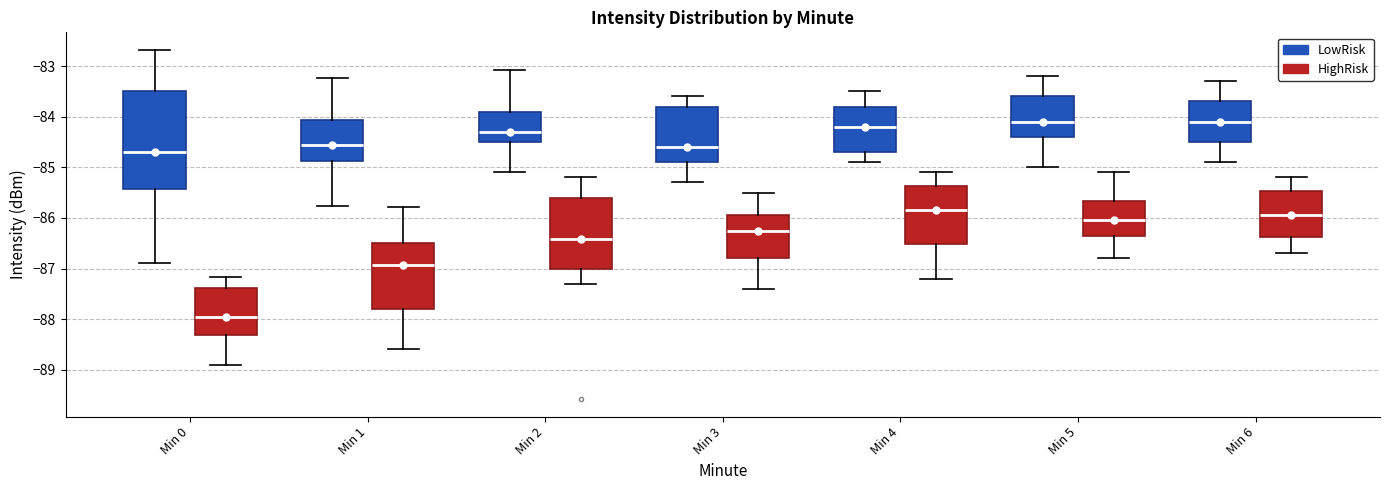

Reading left to right, read every box against the y-axis: the position of its median line, the range the box covers, and the ends of its whiskers. The values are not printed on the chart, so give them approximately, as read against the axis.

Min 0 (LowRisk): median -84.7, box -85.4 to -83.5, whiskers -86.9 to -82.7
Min 0 (HighRisk): median -87.9, box -88.3 to -87.4, whiskers -88.9 to -87.2
Min 1 (LowRisk): median -84.6, box -84.9 to -84.1, whiskers -85.8 to -83.2
Min 1 (HighRisk): median -86.9, box -87.8 to -86.5, whiskers -88.6 to -85.8
Min 2 (LowRisk): median -84.3, box -84.5 to -83.9, whiskers -85.1 to -83.1
Min 2 (HighRisk): median -86.4, box -87.0 to -85.6, whiskers -87.3 to -85.2
Min 3 (LowRisk): median -84.6, box -84.9 to -83.8, whiskers -85.3 to -83.6
Min 3 (HighRisk): median -86.2, box -86.8 to -85.9, whiskers -87.4 to -85.5
Min 4 (LowRisk): median -84.2, box -84.7 to -83.8, whiskers -84.9 to -83.5
Min 4 (HighRisk): median -85.8, box -86.5 to -85.4, whiskers -87.2 to -85.1
Min 5 (LowRisk): median -84.1, box -84.4 to -83.6, whiskers -85.0 to -83.2
Min 5 (HighRisk): median -86.0, box -86.3 to -85.7, whiskers -86.8 to -85.1
Min 6 (LowRisk): median -84.1, box -84.5 to -83.7, whiskers -84.9 to -83.3
Min 6 (HighRisk): median -85.9, box -86.4 to -85.5, whiskers -86.7 to -85.2